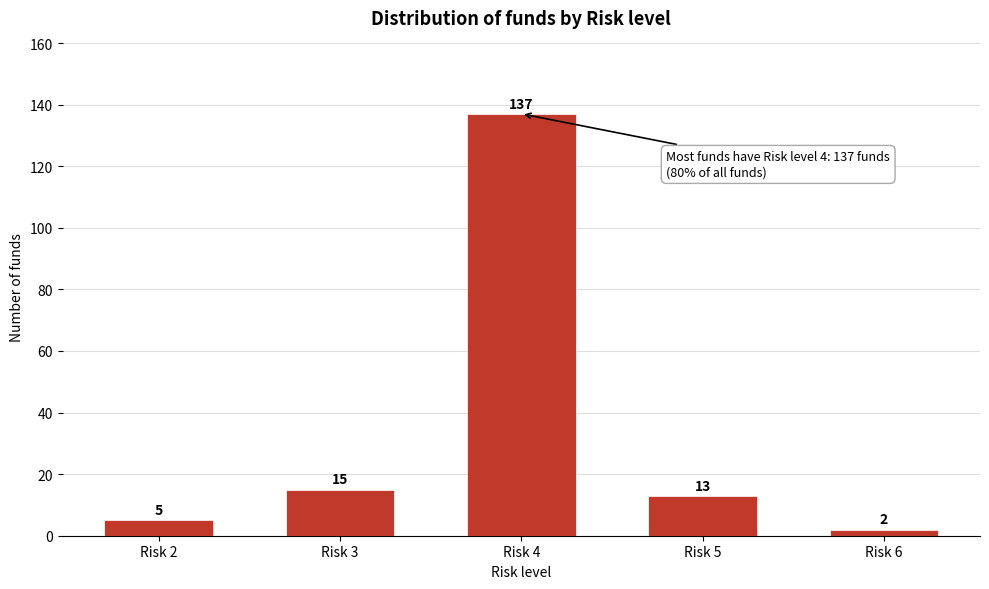

Reading right to left, extract all data points from this chart.

Risk 6=2	Risk 5=13	Risk 4=137	Risk 3=15	Risk 2=5